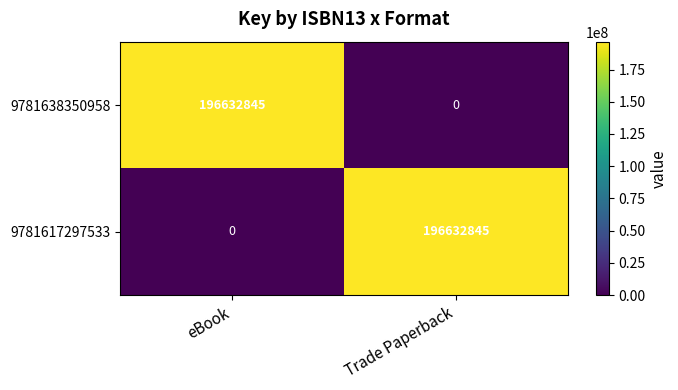

Rank the series at eBook from highest to lowest value.

9781638350958, 9781617297533